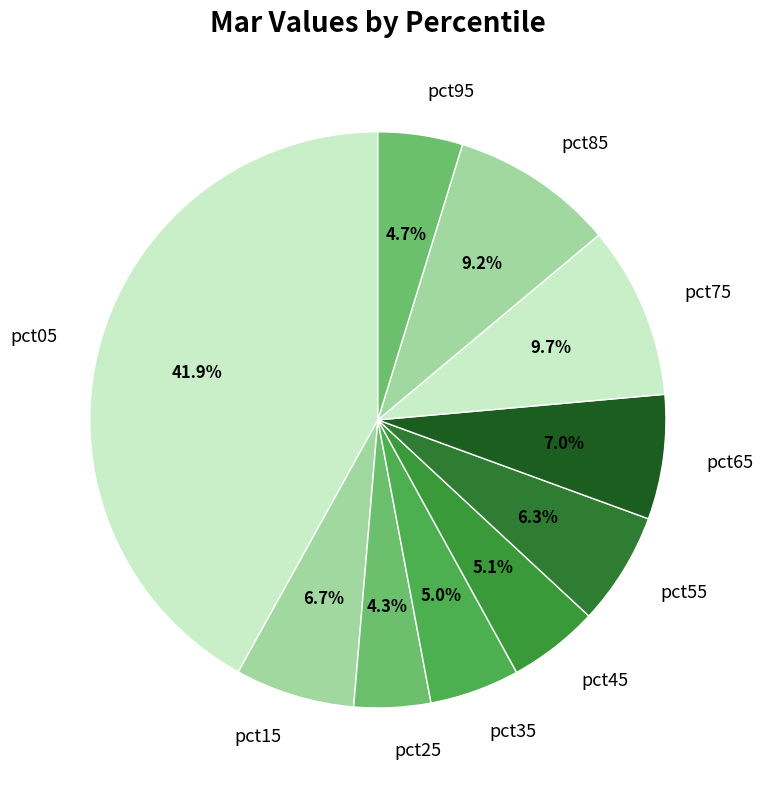

To the nearest percent, what is the average slice percentage?

10%